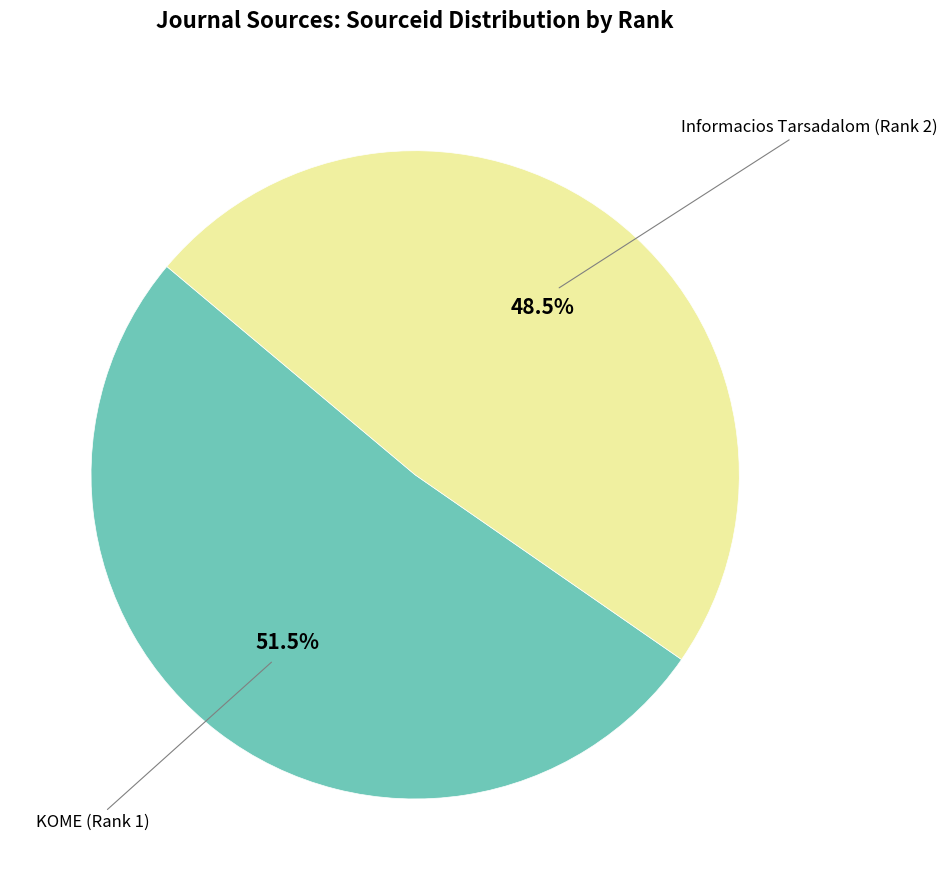

Is there a majority slice in this chart?

Yes